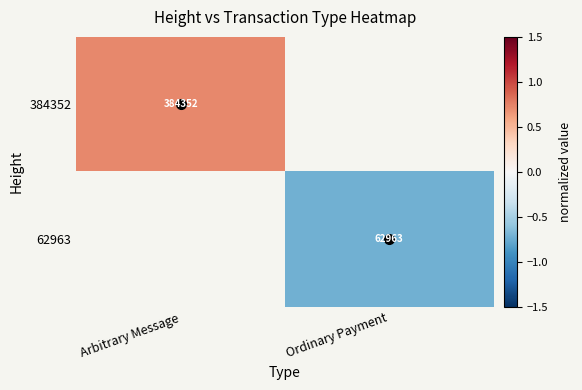

True or false: 62963 has a value of -1.1 at Ordinary Payment.

False